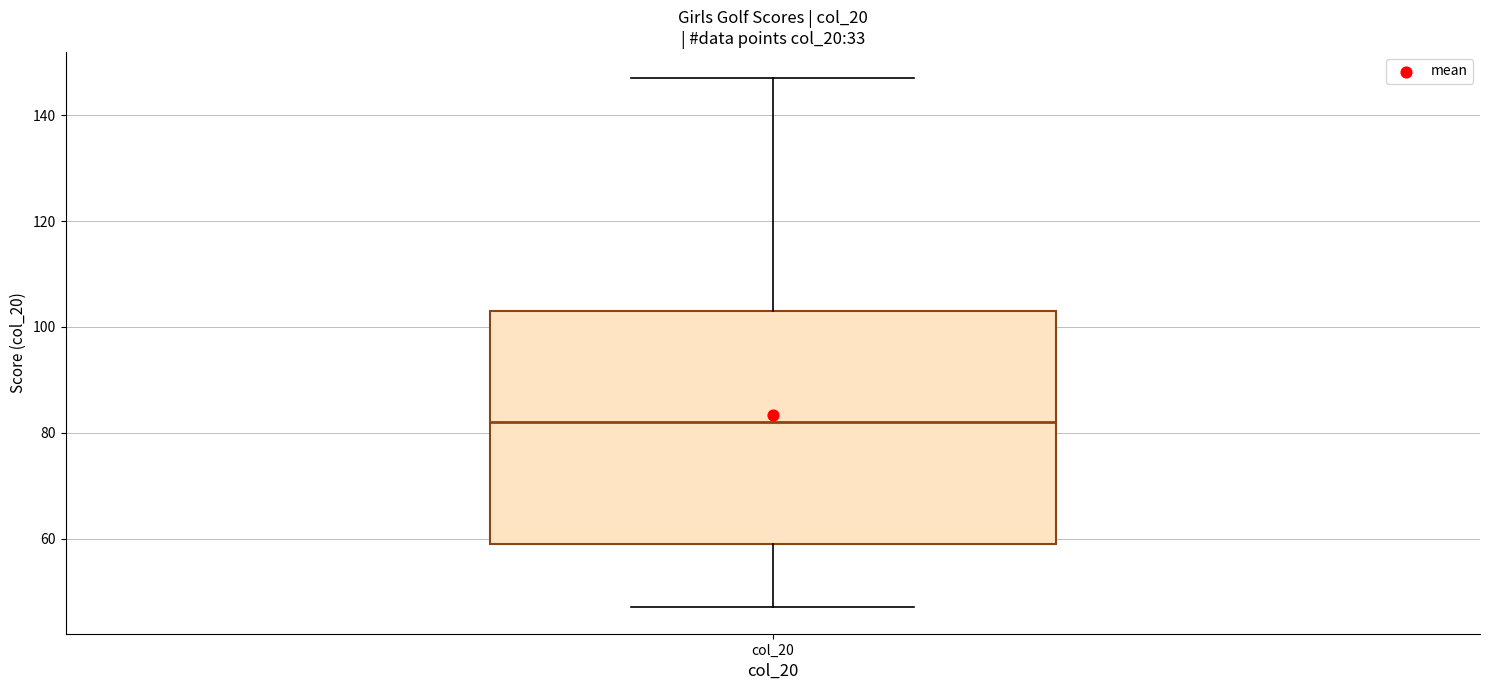

Read this box plot against the y-axis: the position of the median line, the range covered by the box, and the ends of both whiskers. The values are not printed on the chart, so give them approximately, as read against the axis.

median 82, box 60 to 104, whiskers 48 to 148